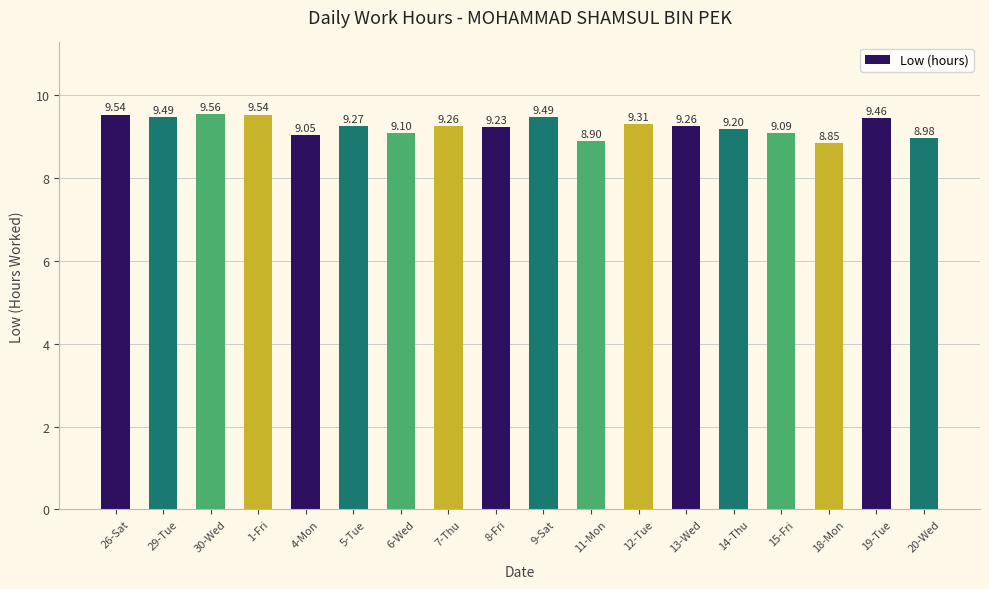

Does the chart contain any negative values?

No